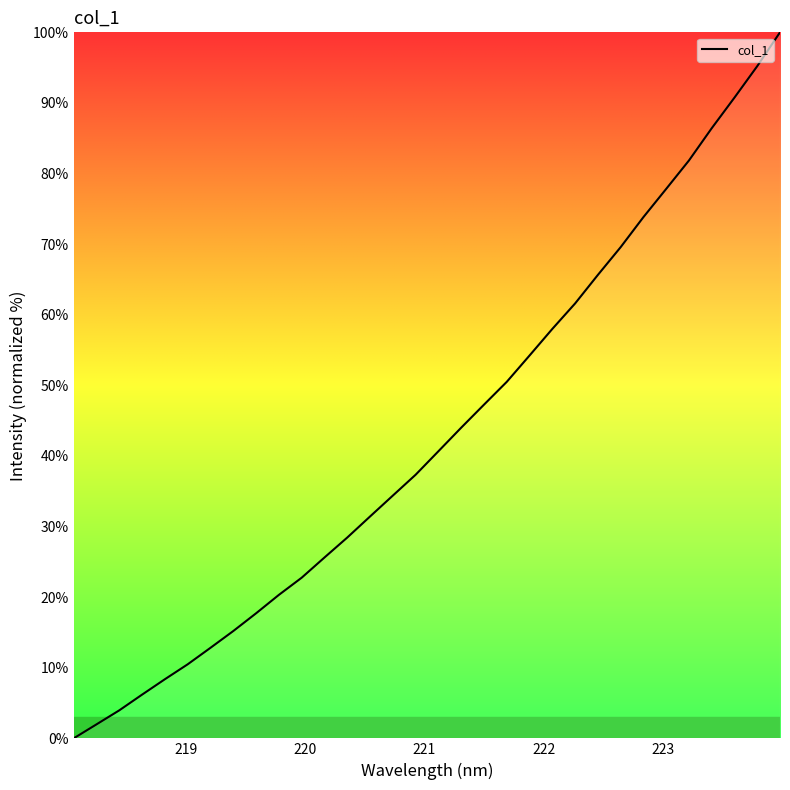

What is the difference between the maximum and second lowest values?

98.0